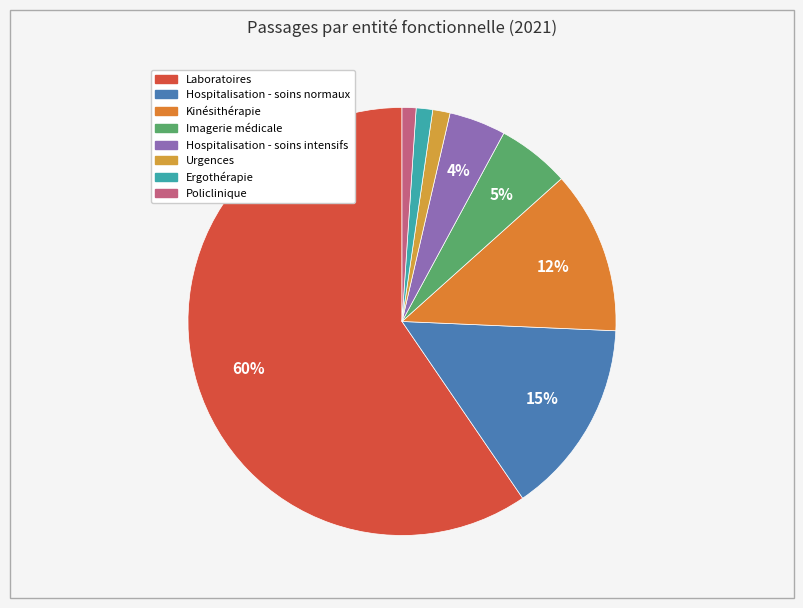

What is the smallest slice in the pie chart?

Policlinique